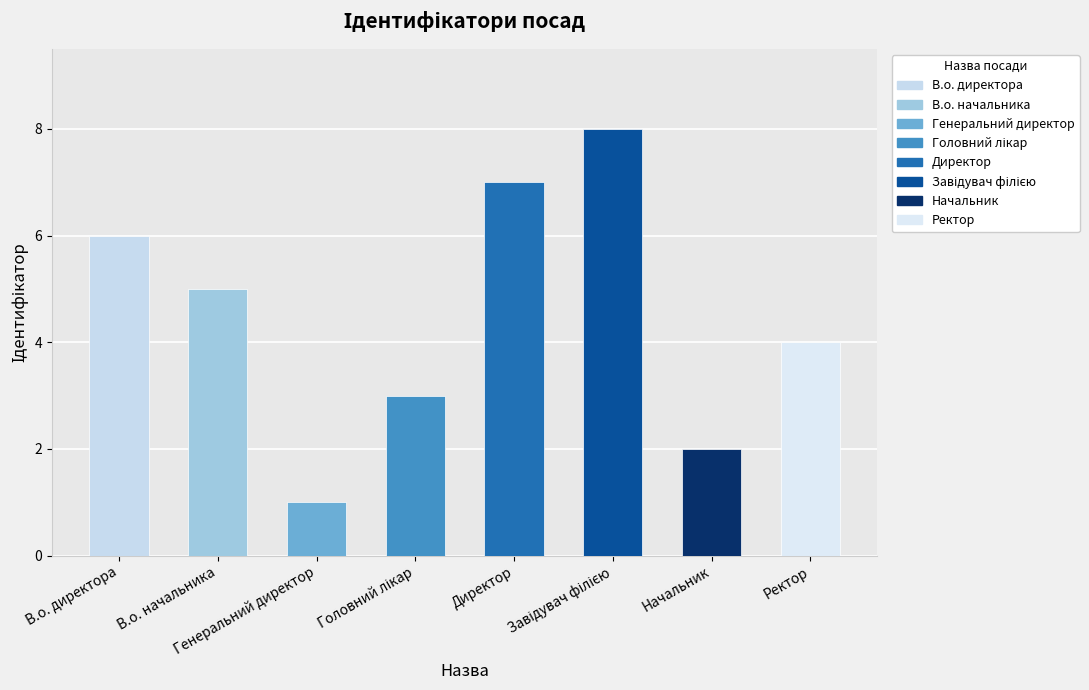

Reading left to right, list all the values displayed in this chart.

6	5	1	3	7	8	2	4